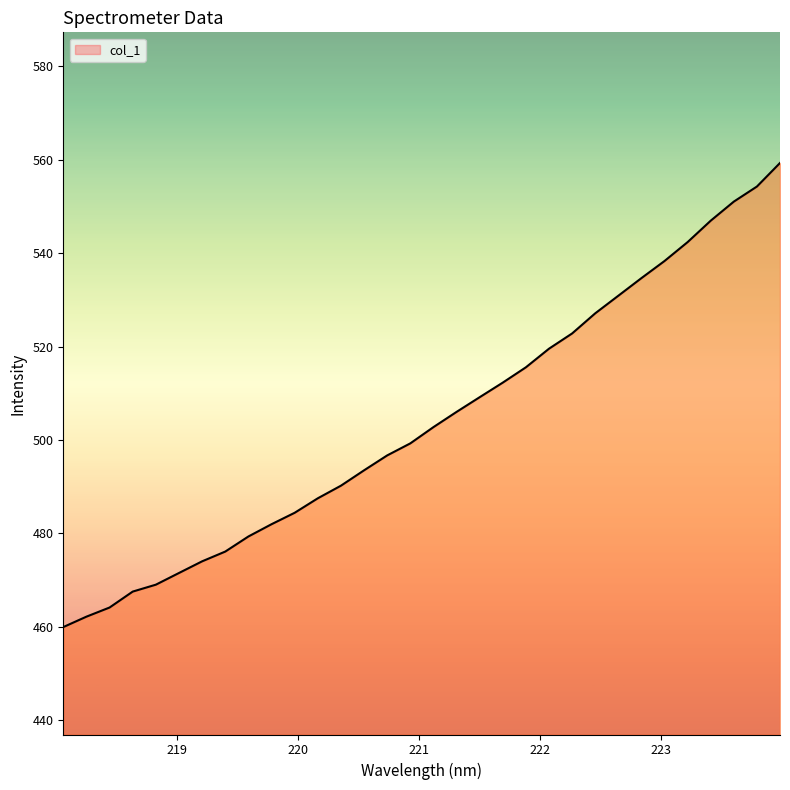

What is the smallest value displayed?

460.0